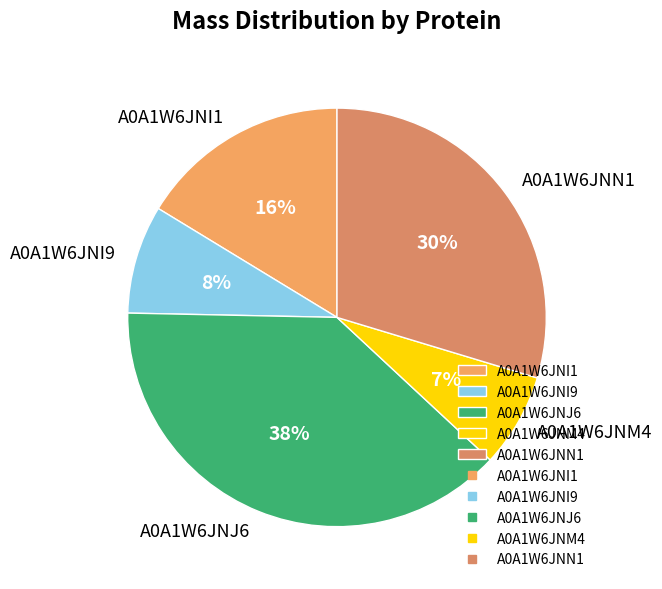

What is the smallest slice in the pie chart?

A0A1W6JNM4